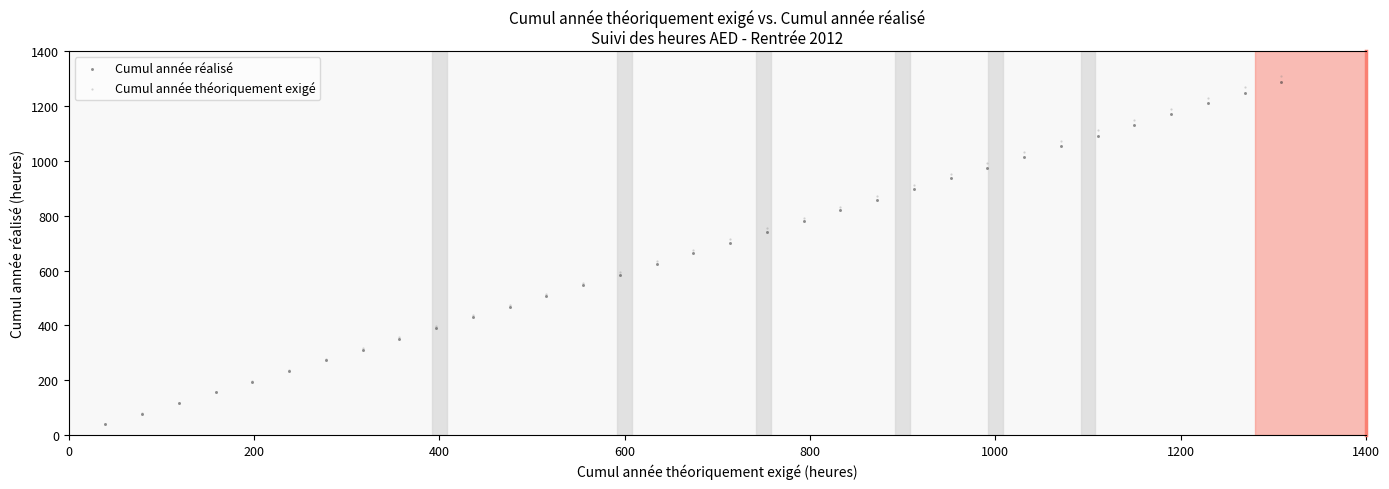

What are all the series names shown in the legend?

Cumul année réalisé, Cumul année théoriquement exigé